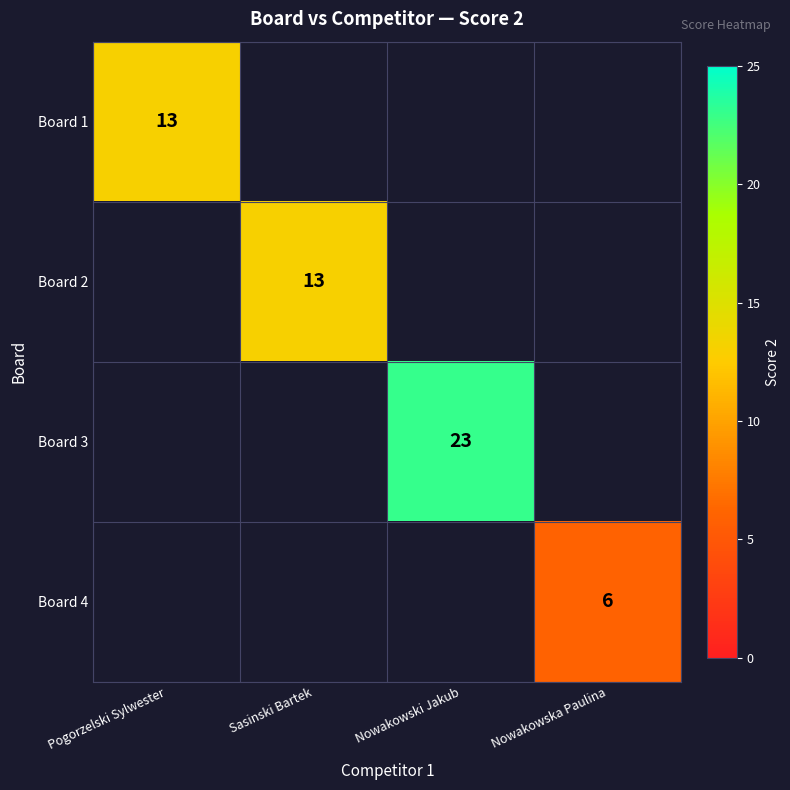

The Board 4 series shows 4 at Nowakowska Paulina. True or false?

False